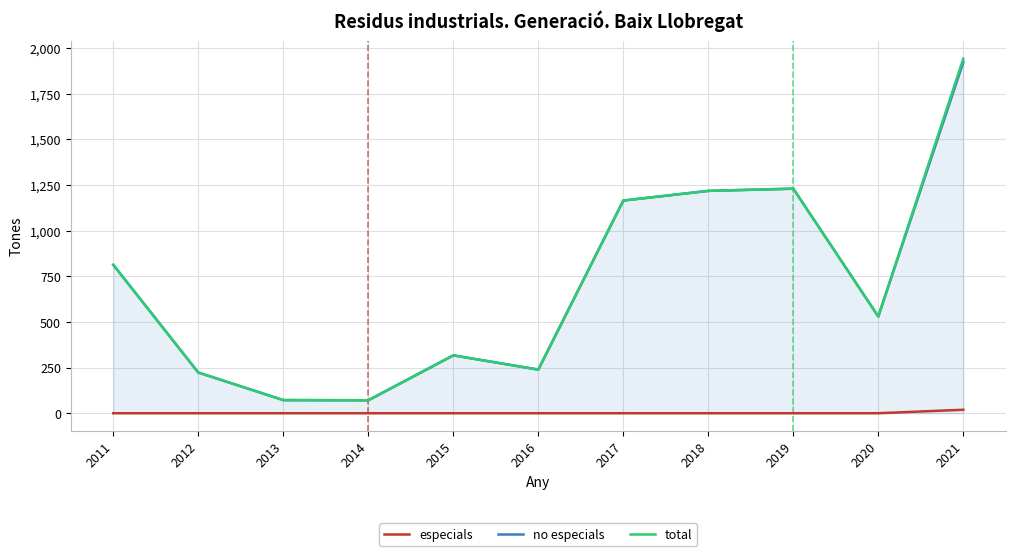

How many data points in no especials are above 530?

5